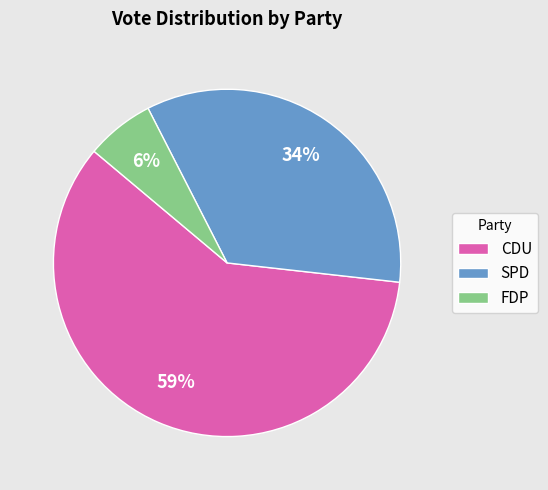

What percentage is the SPD slice, to the nearest percent?

34%